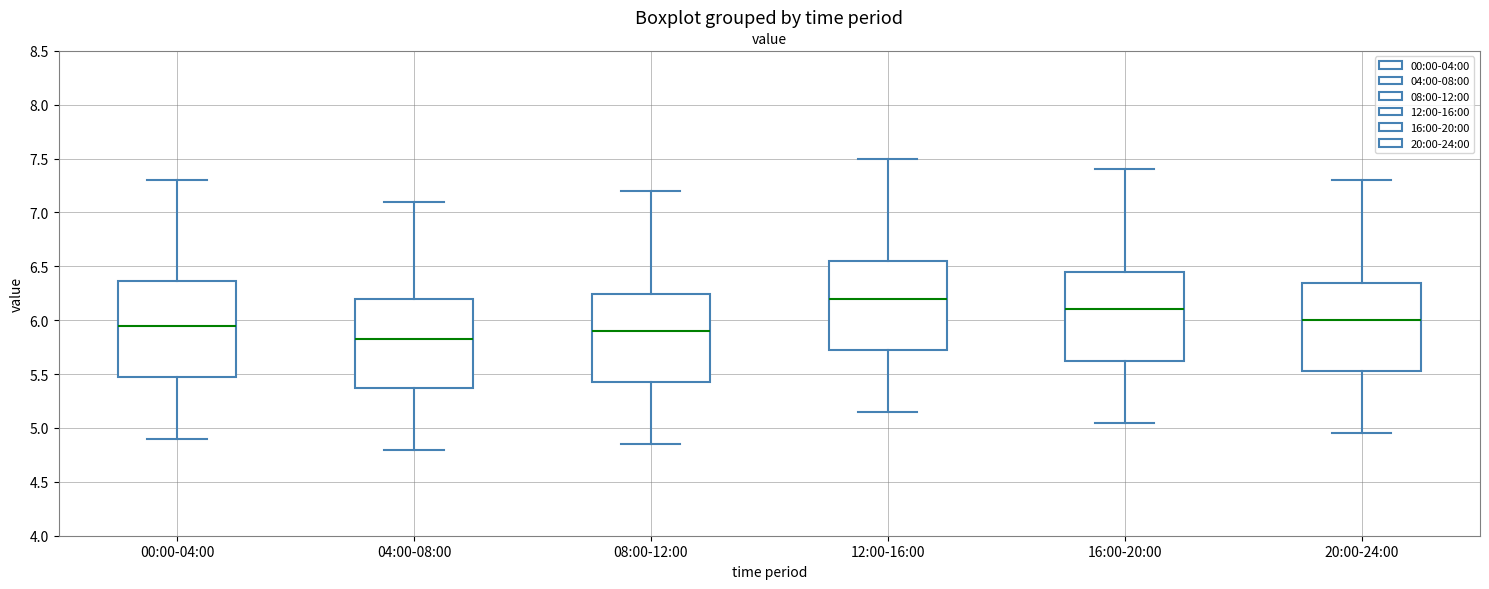

Where does the median line of the box for 08:00-12:00 sit on the y-axis? The values are not printed on the chart, so give them approximately, as read against the axis.

5.90